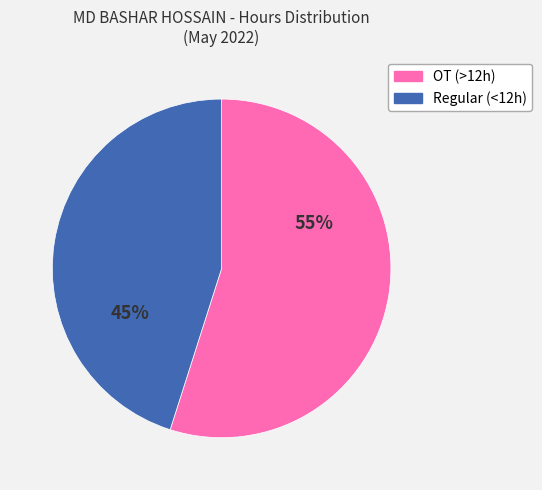

Does any single category account for the majority?

Yes